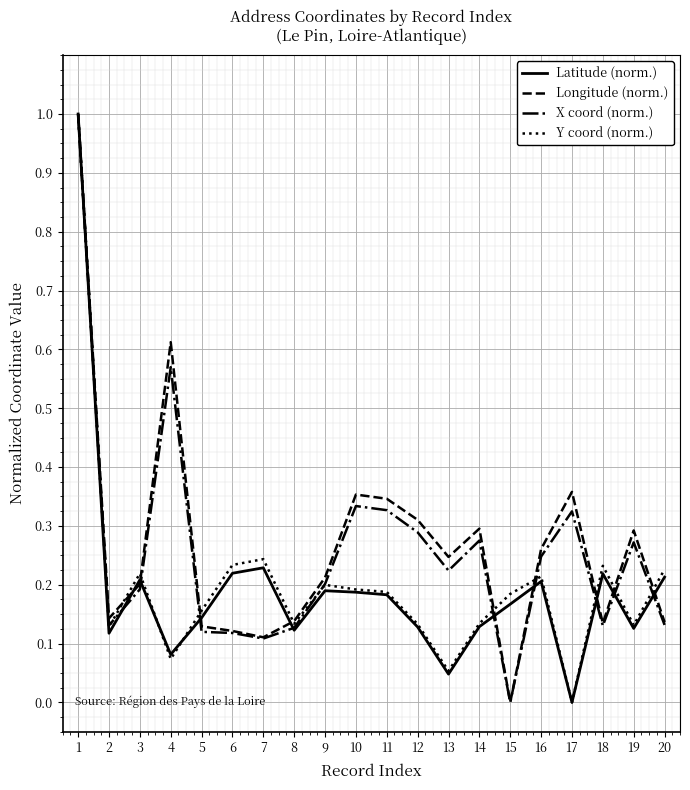

At which category is the sum across all series the highest?

1